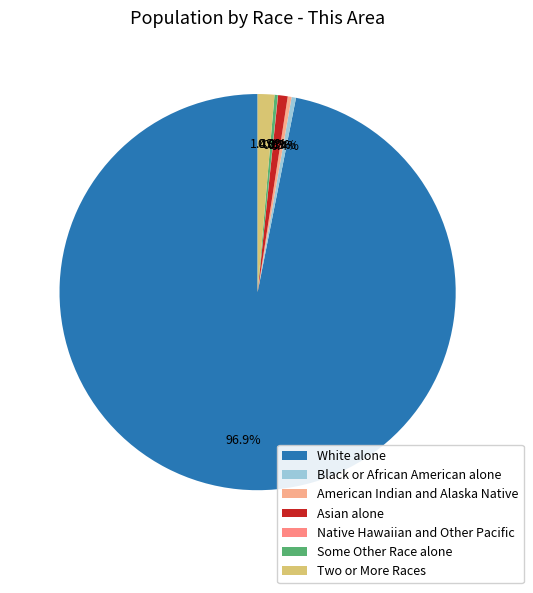

To the nearest percent, what is the combined percentage of American Indian and Alaska Native and White alone?

97%